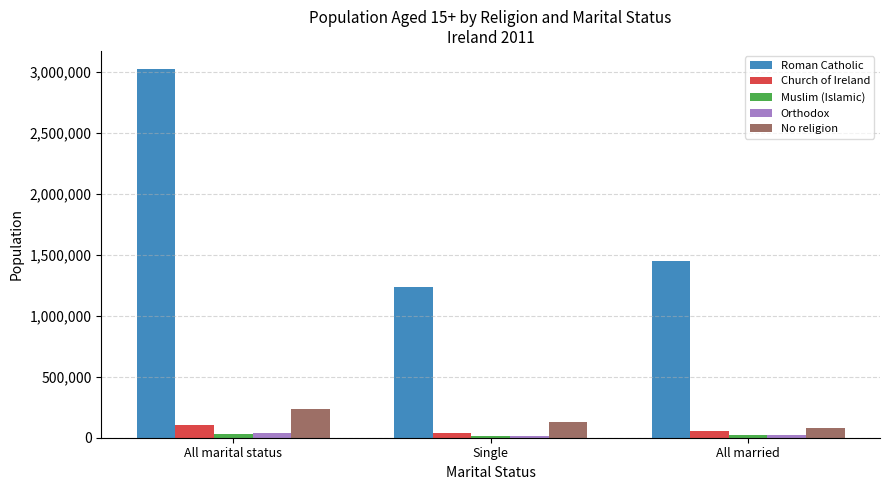

How many values in the Orthodox series are below 19177?

1